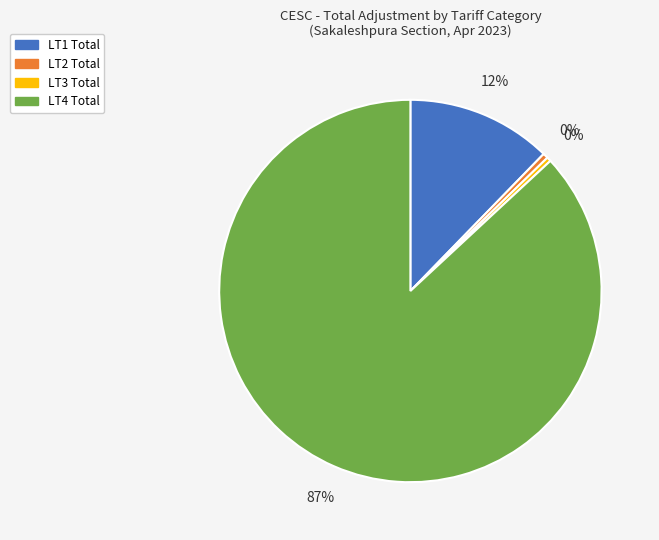

What is the largest slice in the pie chart?

LT4 Total